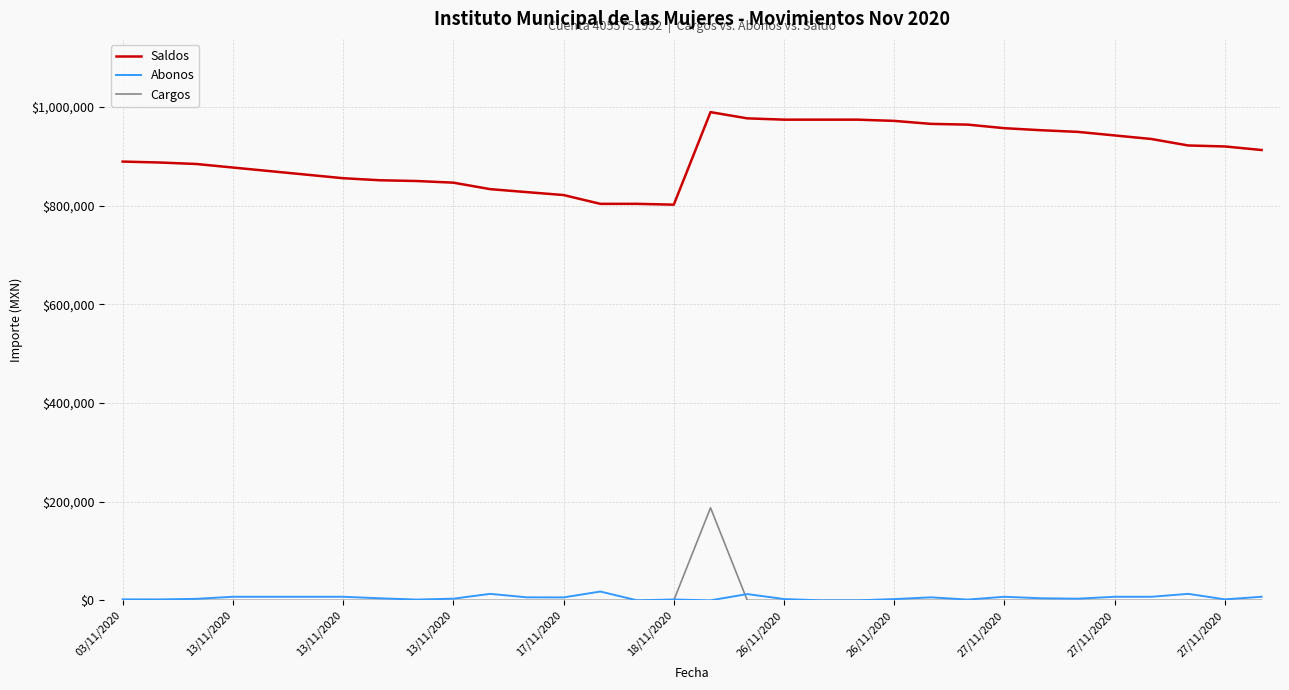

True or false: Abonos and Saldos cross at least once.

False